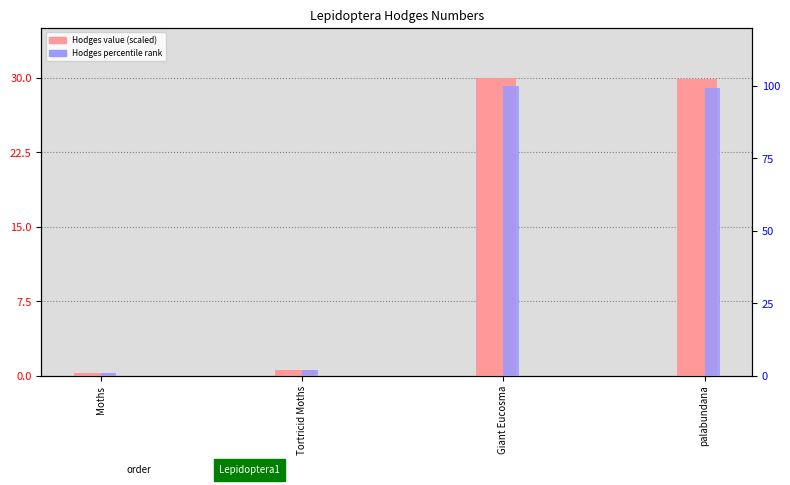

How many distinct data groups are displayed?

2